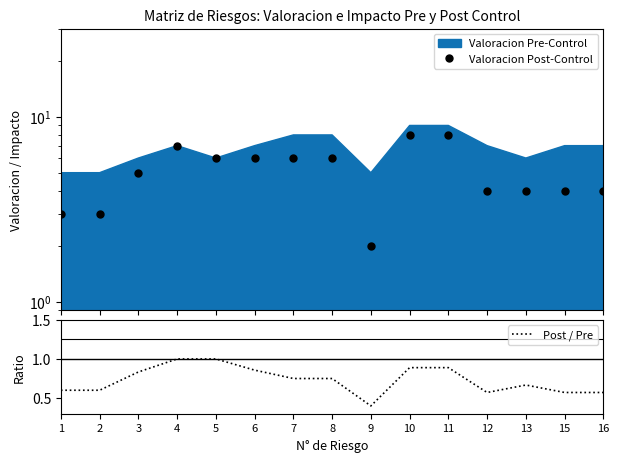

The value of Post / Pre at 4 is 1.7. True or false?

False